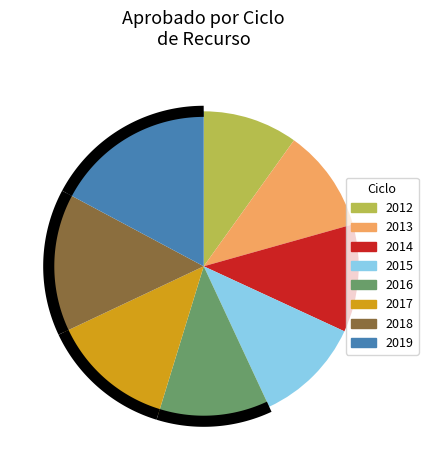

How many slices are in this pie chart?

8